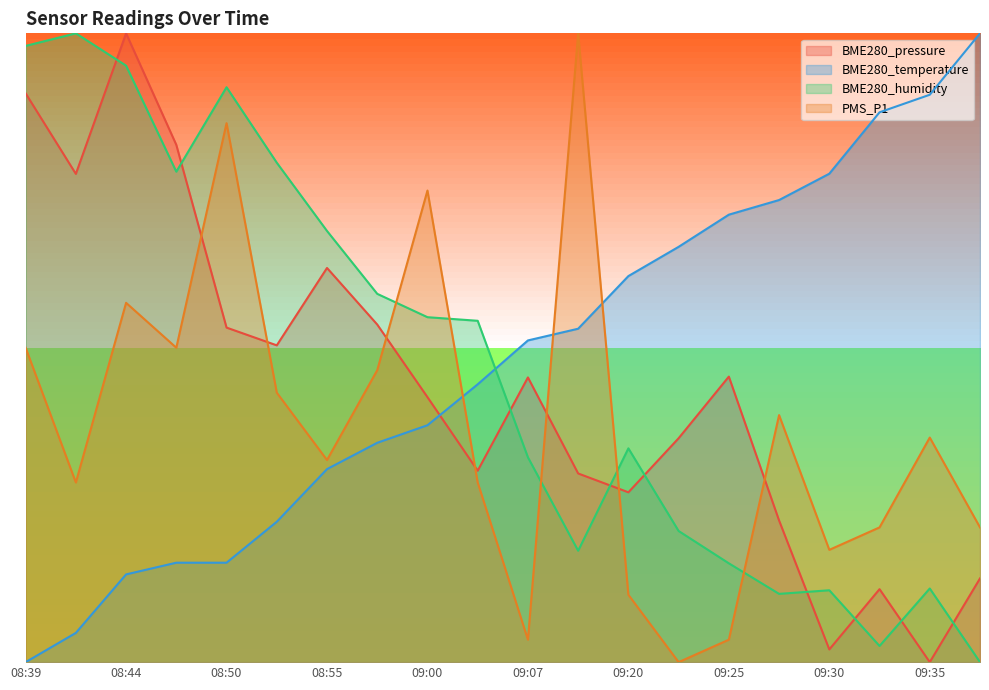

Reading right to left, transcribe all the data shown in this chart.

BME280_pressure: 09:38=0.1	09:35=0.0	09:33=0.1	09:30=0.0	09:27=0.2	09:25=0.5	09:22=0.4	09:20=0.3	09:17=0.3	09:07=0.5	09:05=0.3	09:00=0.4	08:57=0.5	08:55=0.6	08:52=0.5	08:50=0.5	08:47=0.8	08:44=1.0	08:42=0.8	08:39=0.9
BME280_temperature: 09:38=1.0	09:35=0.9	09:33=0.9	09:30=0.8	09:27=0.7	09:25=0.7	09:22=0.7	09:20=0.6	09:17=0.5	09:07=0.5	09:05=0.4	09:00=0.4	08:57=0.3	08:55=0.3	08:52=0.2	08:50=0.2	08:47=0.2	08:44=0.1	08:42=0.0	08:39=0.0
BME280_humidity: 09:38=0.0	09:35=0.1	09:33=0.0	09:30=0.1	09:27=0.1	09:25=0.2	09:22=0.2	09:20=0.3	09:17=0.2	09:07=0.3	09:05=0.5	09:00=0.5	08:57=0.6	08:55=0.7	08:52=0.8	08:50=0.9	08:47=0.8	08:44=0.9	08:42=1.0	08:39=1.0
PMS_P1: 09:38=0.2	09:35=0.4	09:33=0.2	09:30=0.2	09:27=0.4	09:25=0.0	09:22=0.0	09:20=0.1	09:17=1.0	09:07=0.0	09:05=0.3	09:00=0.8	08:57=0.5	08:55=0.3	08:52=0.4	08:50=0.9	08:47=0.5	08:44=0.6	08:42=0.3	08:39=0.5